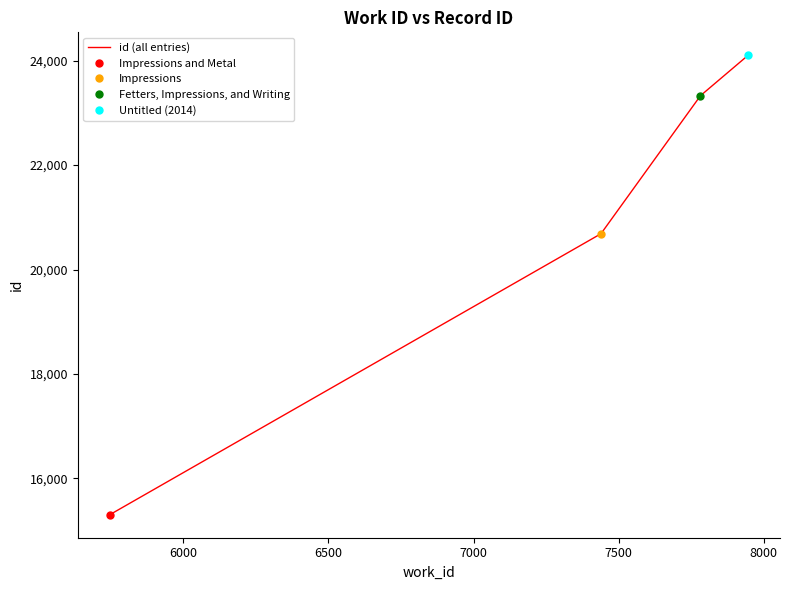

How many data points are above 23328?

1